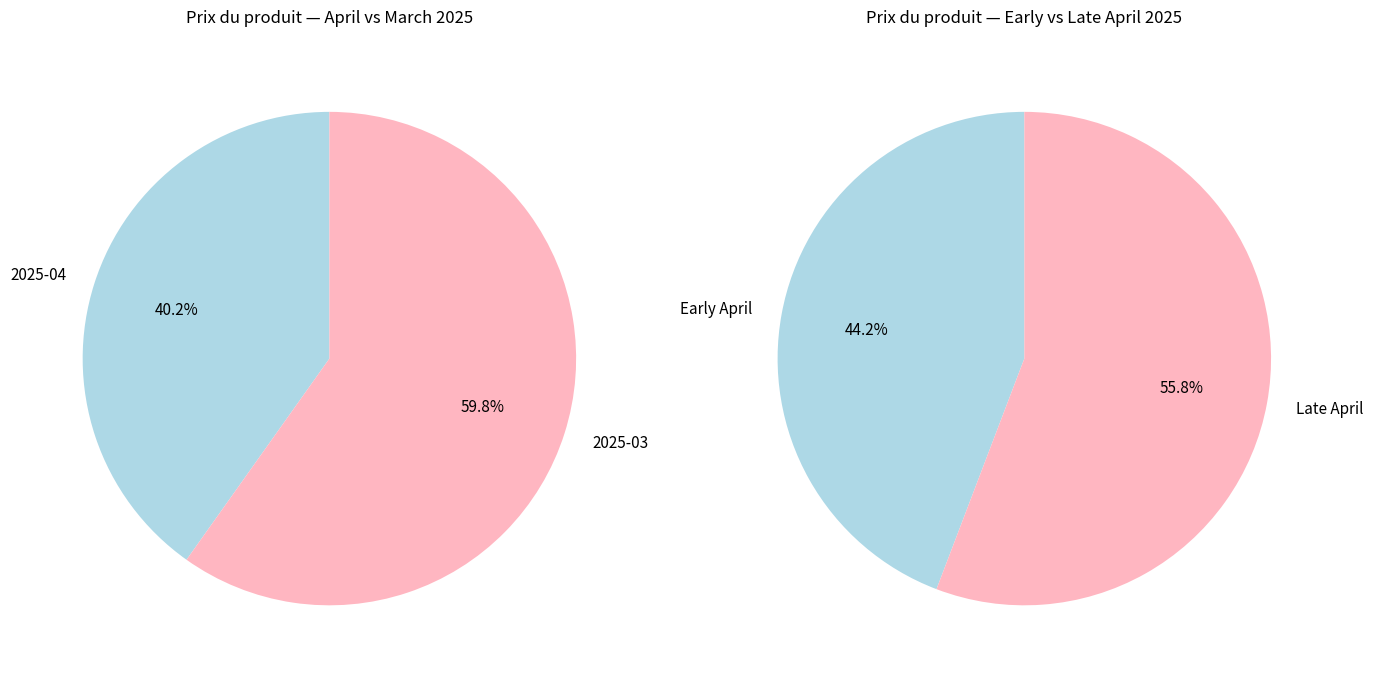

Which category has the smallest portion of the pie?

2025-04